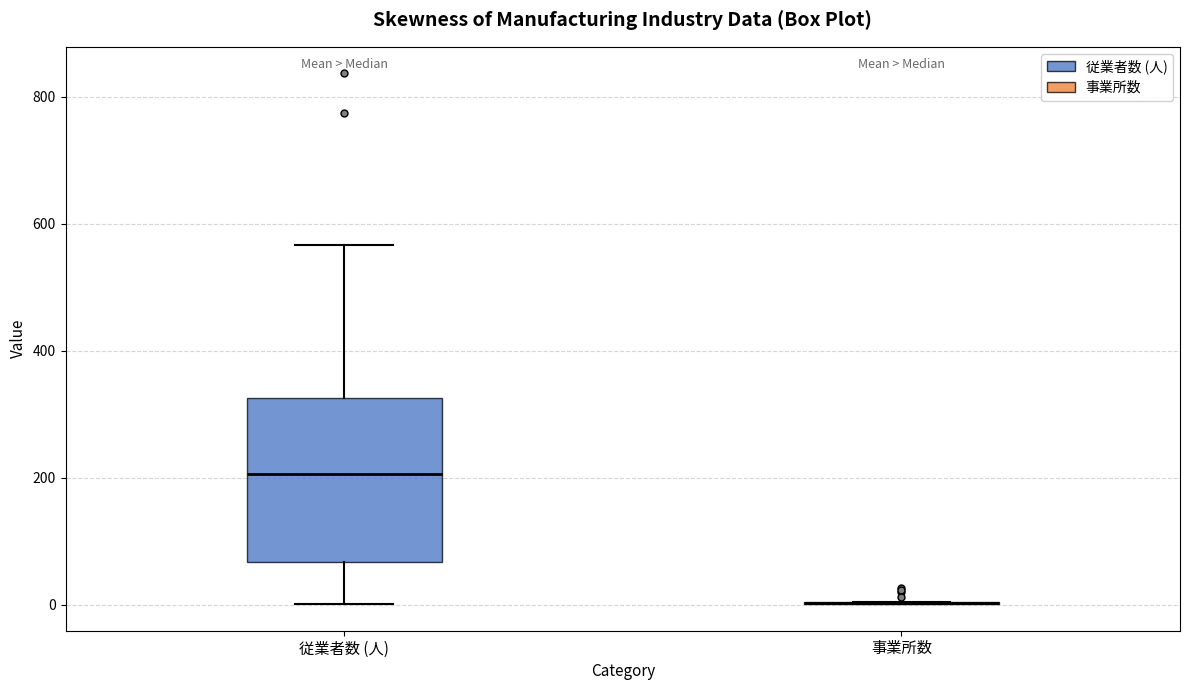

Reading left to right, read every box against the y-axis: the position of its median line, the range the box covers, and the ends of its whiskers. The values are not printed on the chart, so give them approximately, as read against the axis.

従業者数 (人): median 200, box 60 to 320, whiskers 0 to 560
事業所数: box collapsed to a line at 0, whiskers 0 to 0